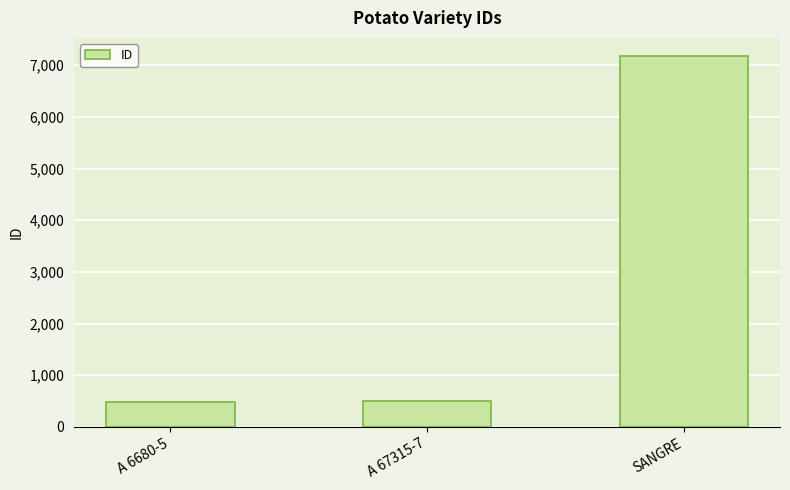

What is the smallest value displayed?

480